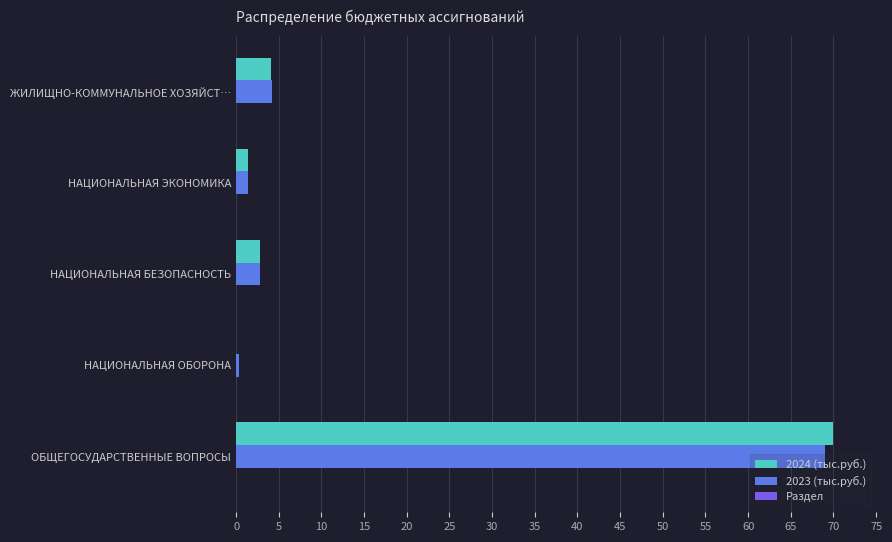

The 2024 (тыс.руб.) series shows 0.0 at НАЦИОНАЛЬНАЯ ОБОРОНА. True or false?

True